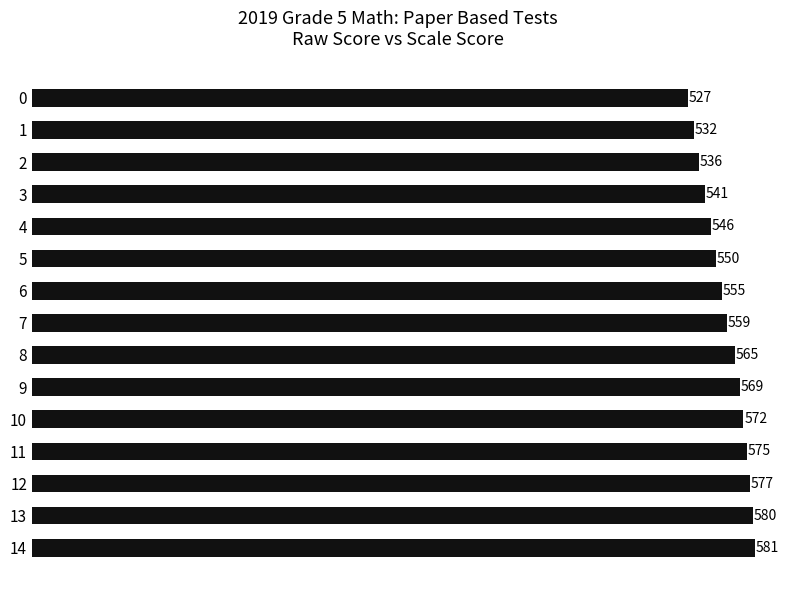

What is the change in value from 0 to 11?

+48